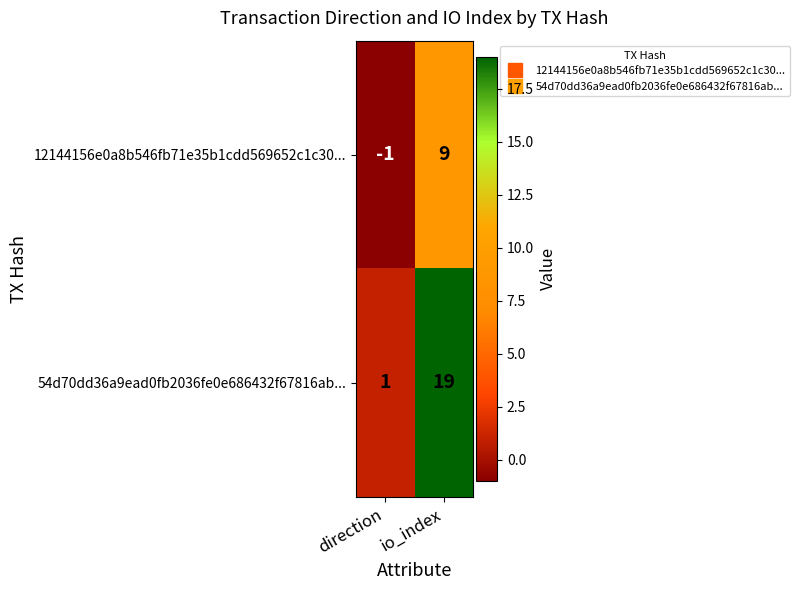

What is the sum of all 12144156e0a8b546fb71e35b1cdd569652c1c30... values?

8